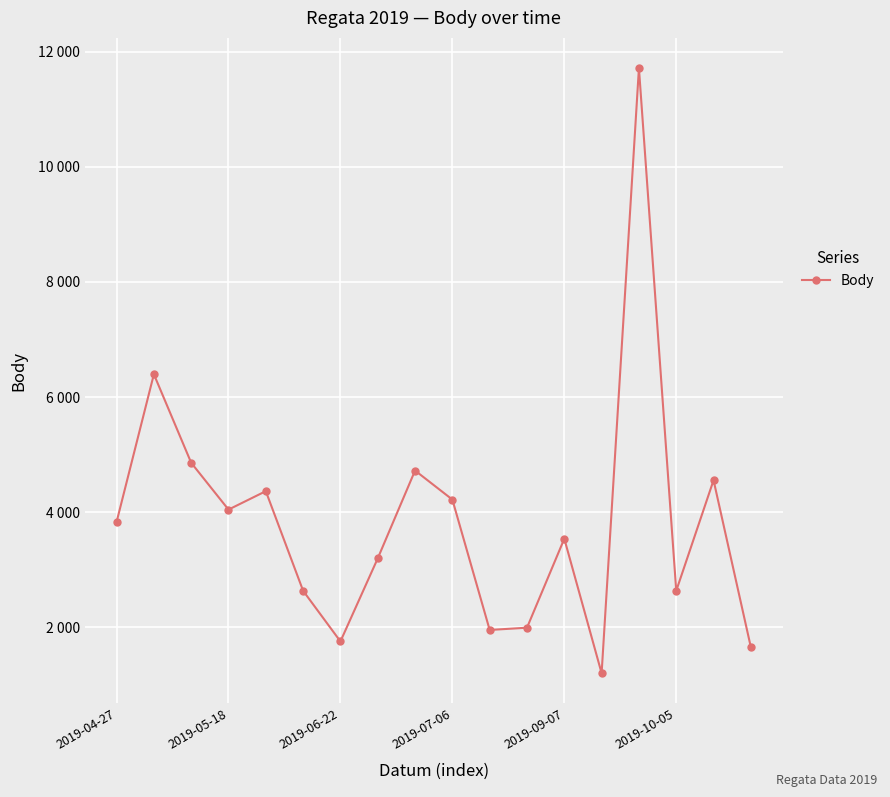

Is this an area chart (filled region under the line)?

No